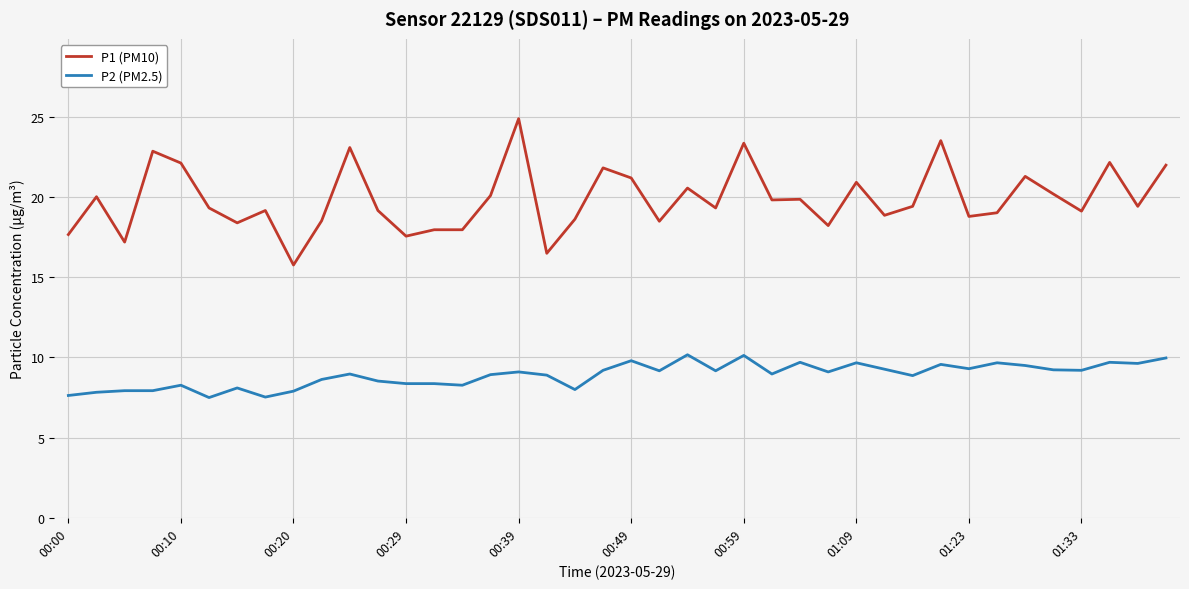

List the series in order of their overall mean, lowest first.

P2 (PM2.5), P1 (PM10)